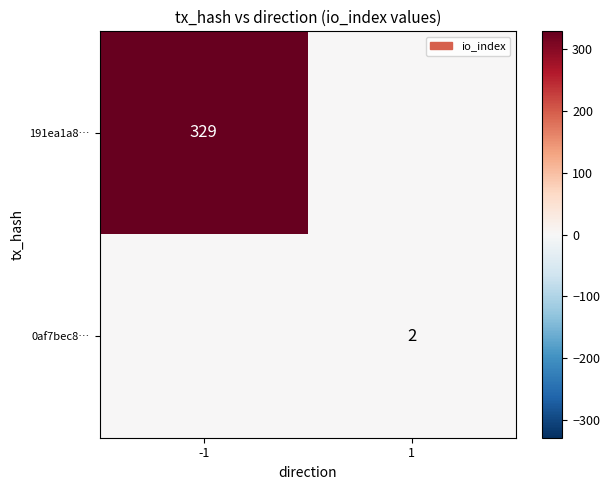

Is the value of 191ea1a8… at -1 greater than the value of 0af7bec8… at 1?

Yes